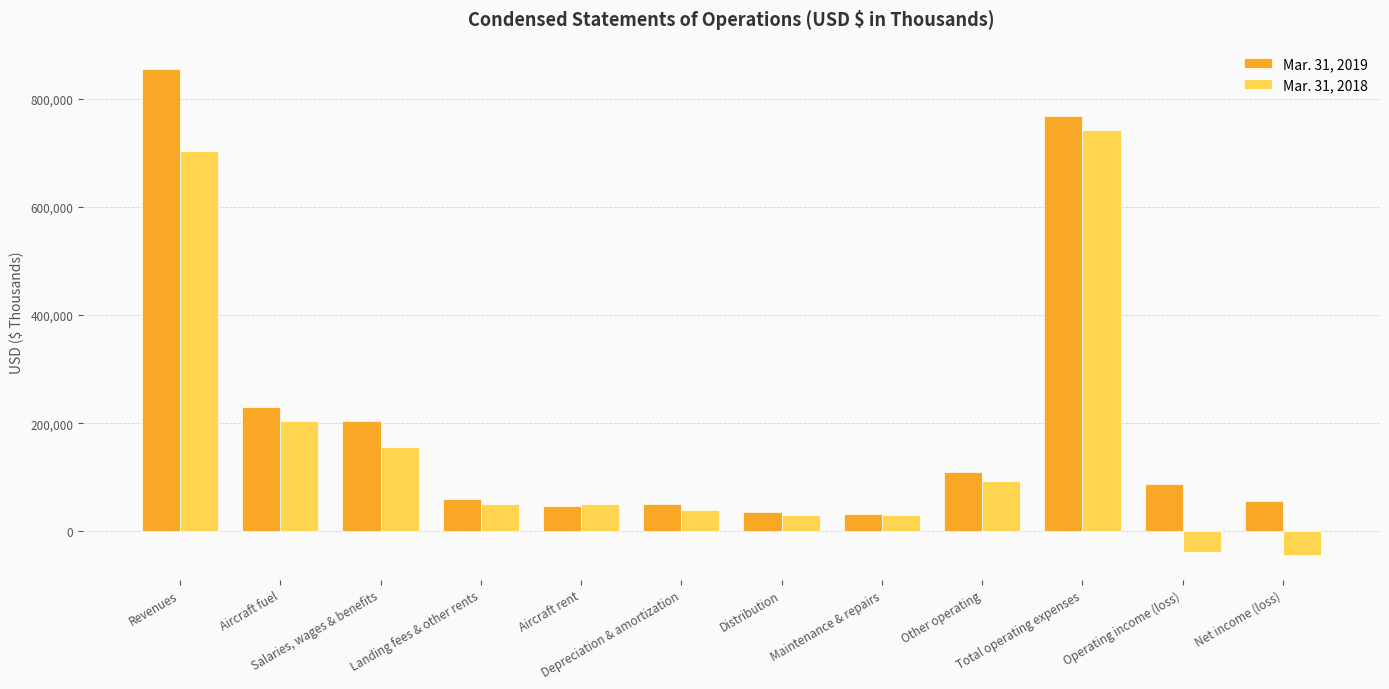

Where does the Mar. 31, 2019 series first go above 87804?

Revenues